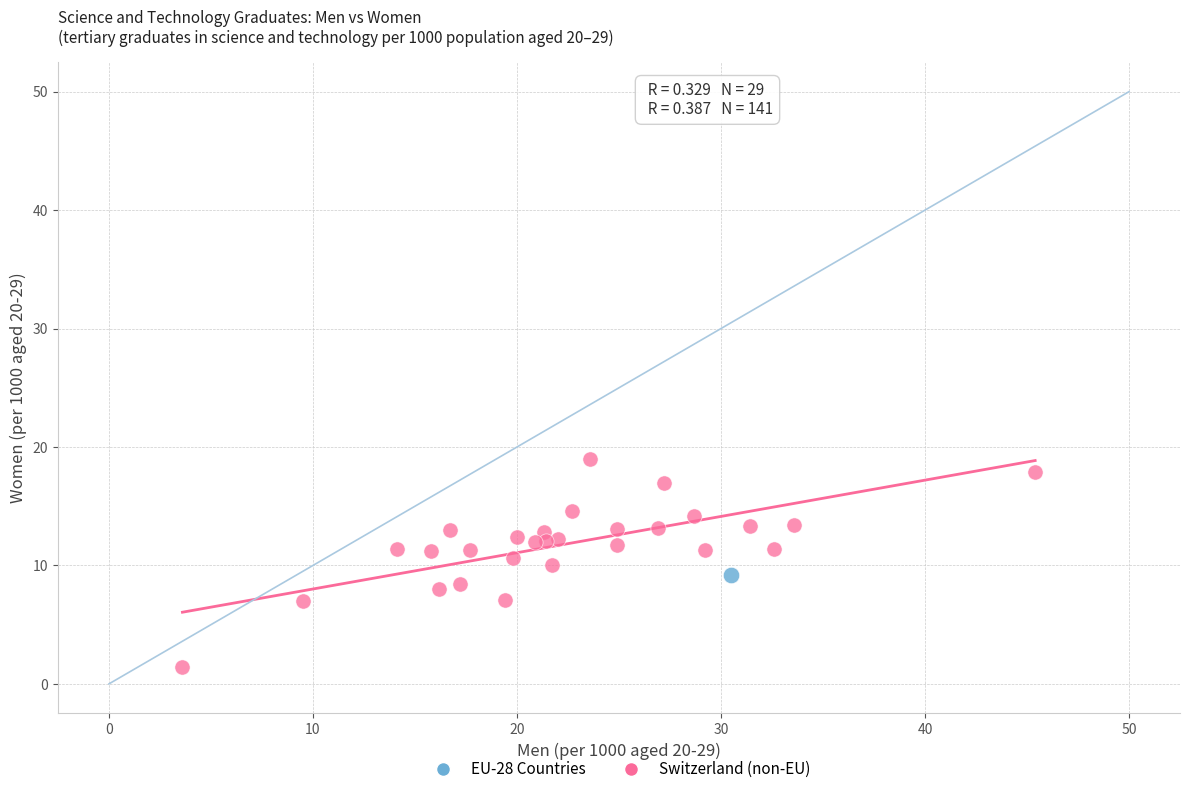

What are all the series names shown in the legend?

EU-28 Countries, Switzerland (non-EU)